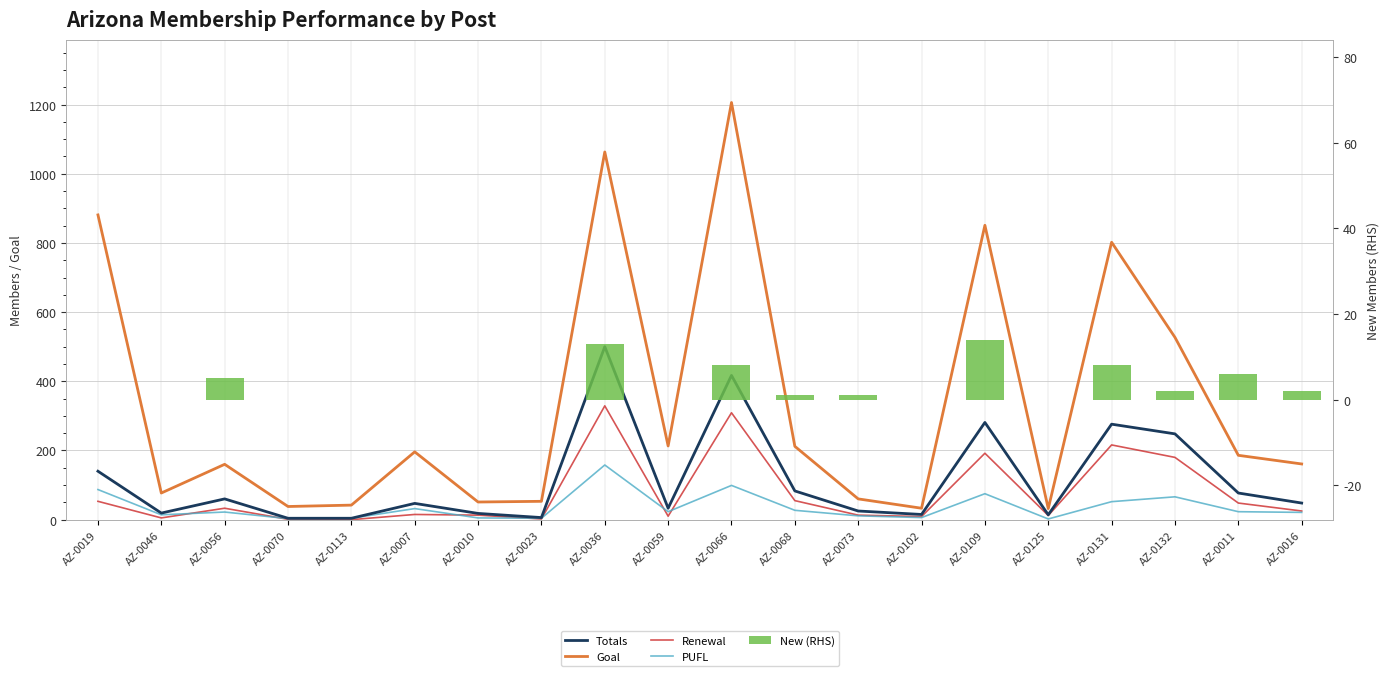

What is the value of the PUFL bar at the 14th from the left?

6